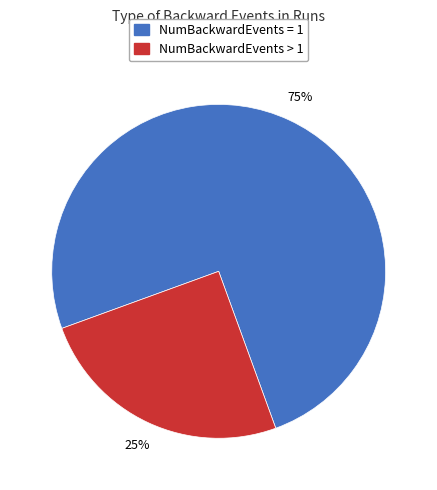

To the nearest percent, what is the average slice percentage?

50%